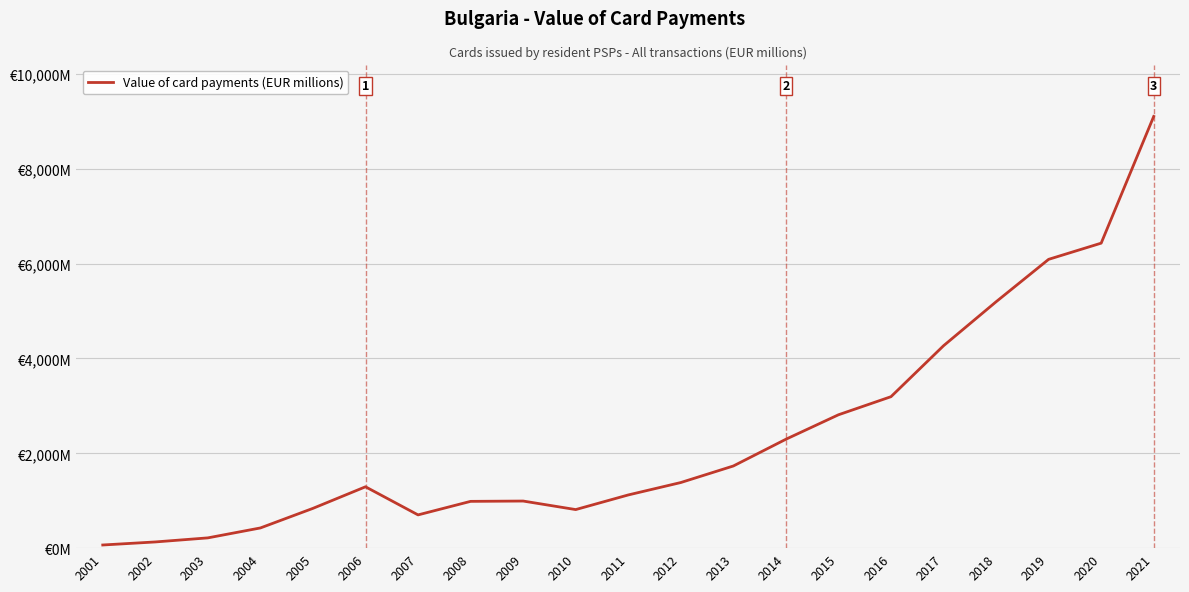

What is the maximum value shown in the chart?

9105.7